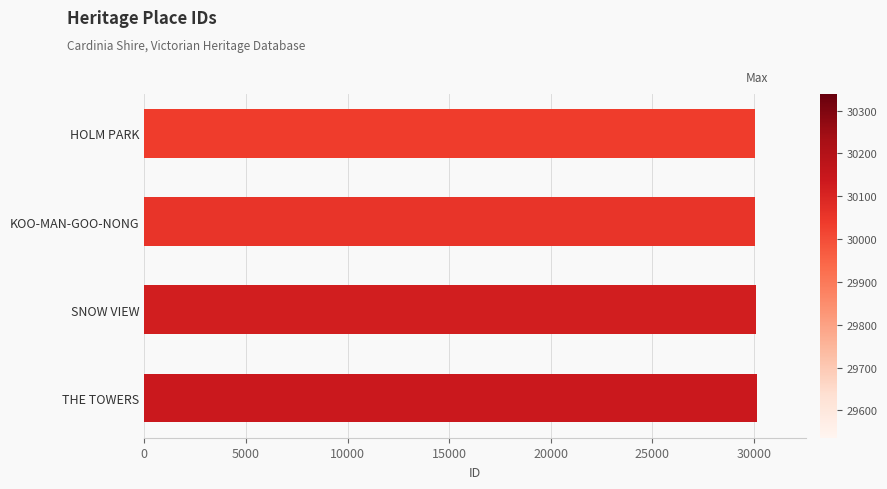

Approximately how many times larger is the value at SNOW VIEW compared to THE TOWERS?

1.0